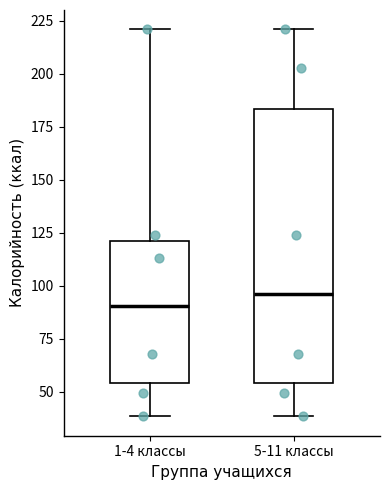

Where is the lower edge of the box for 1-4 классы on the y-axis? The values are not printed on the chart, so give them approximately, as read against the axis.

55